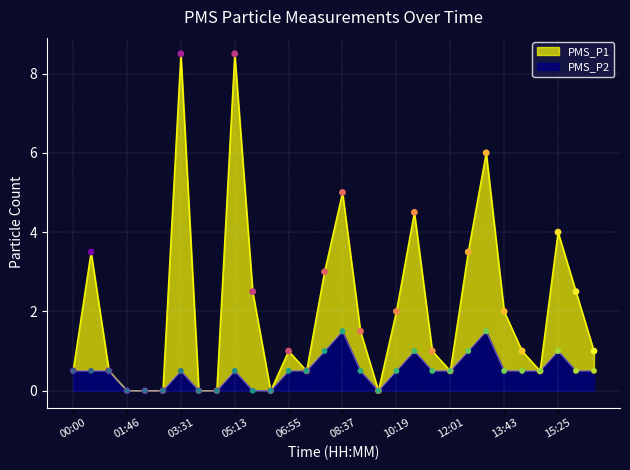

Which series has the largest total across all categories?

PMS_P1